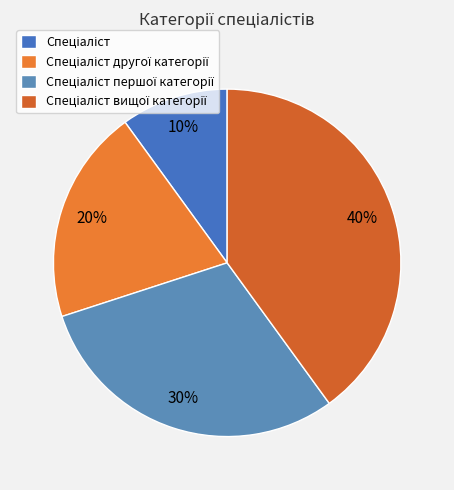

Does Спеціаліст account for over 50% of the chart?

No